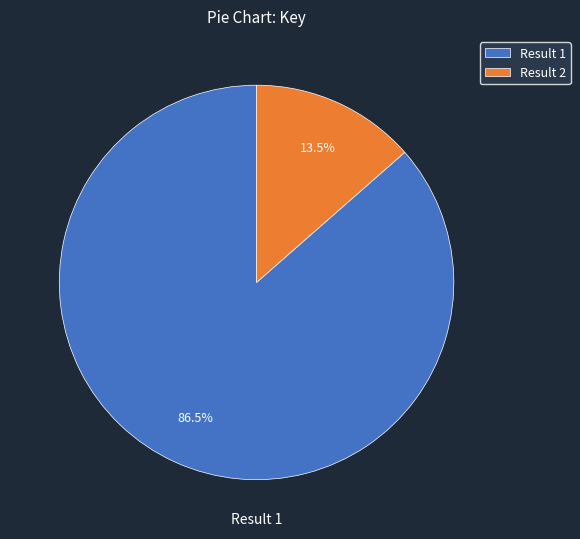

Between Result 1 and Result 2, which is larger?

Result 1